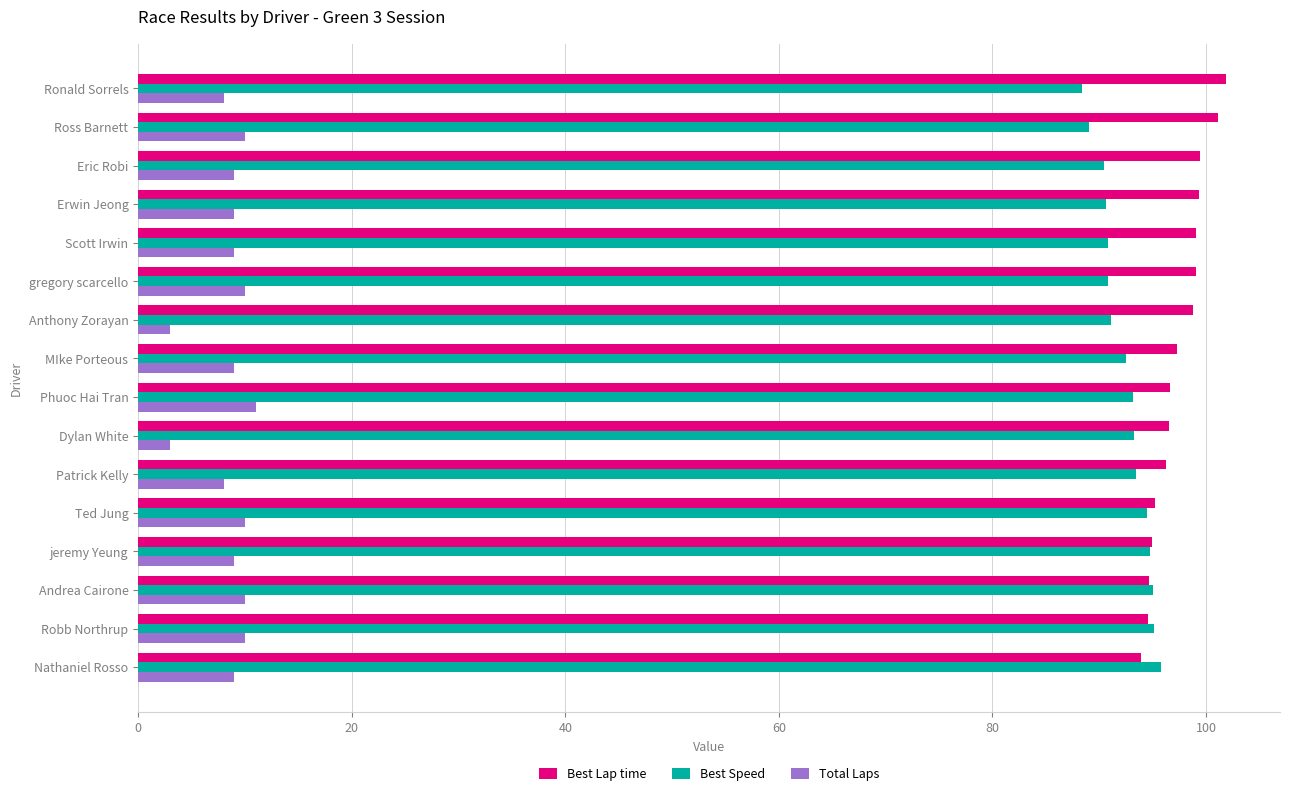

What is the maximum value for Best Speed?

95.8